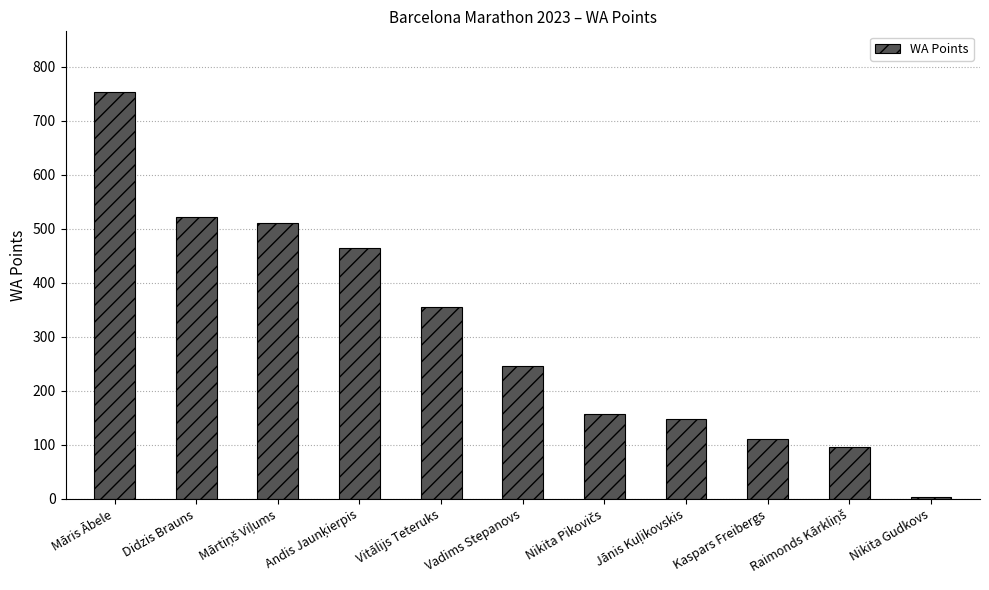

Read the value at Didzis Brauns.

522